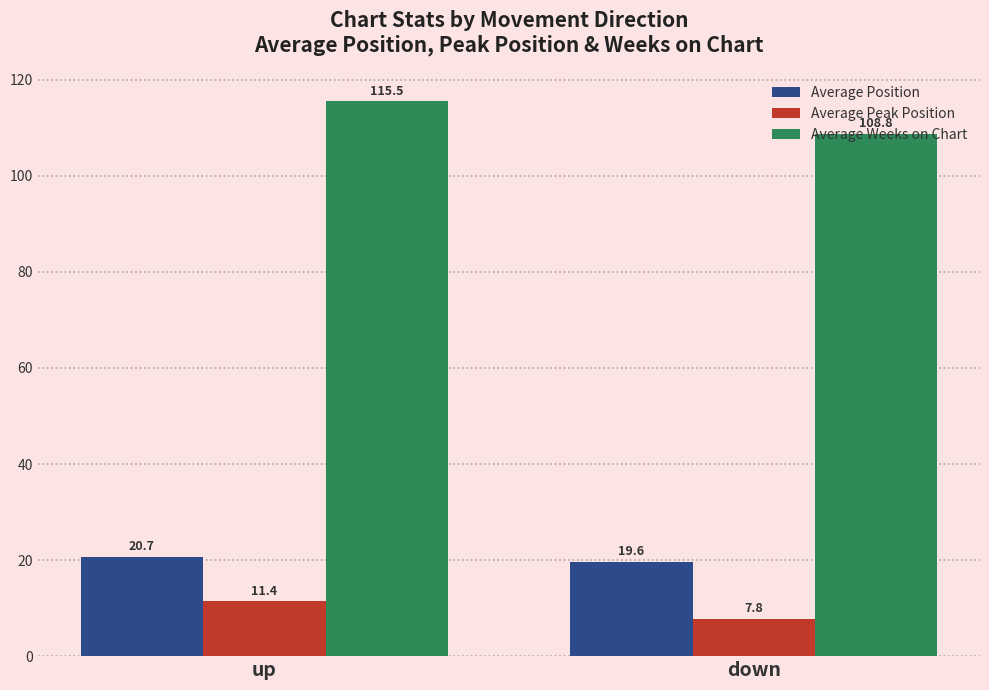

How many bars are there in total?

6